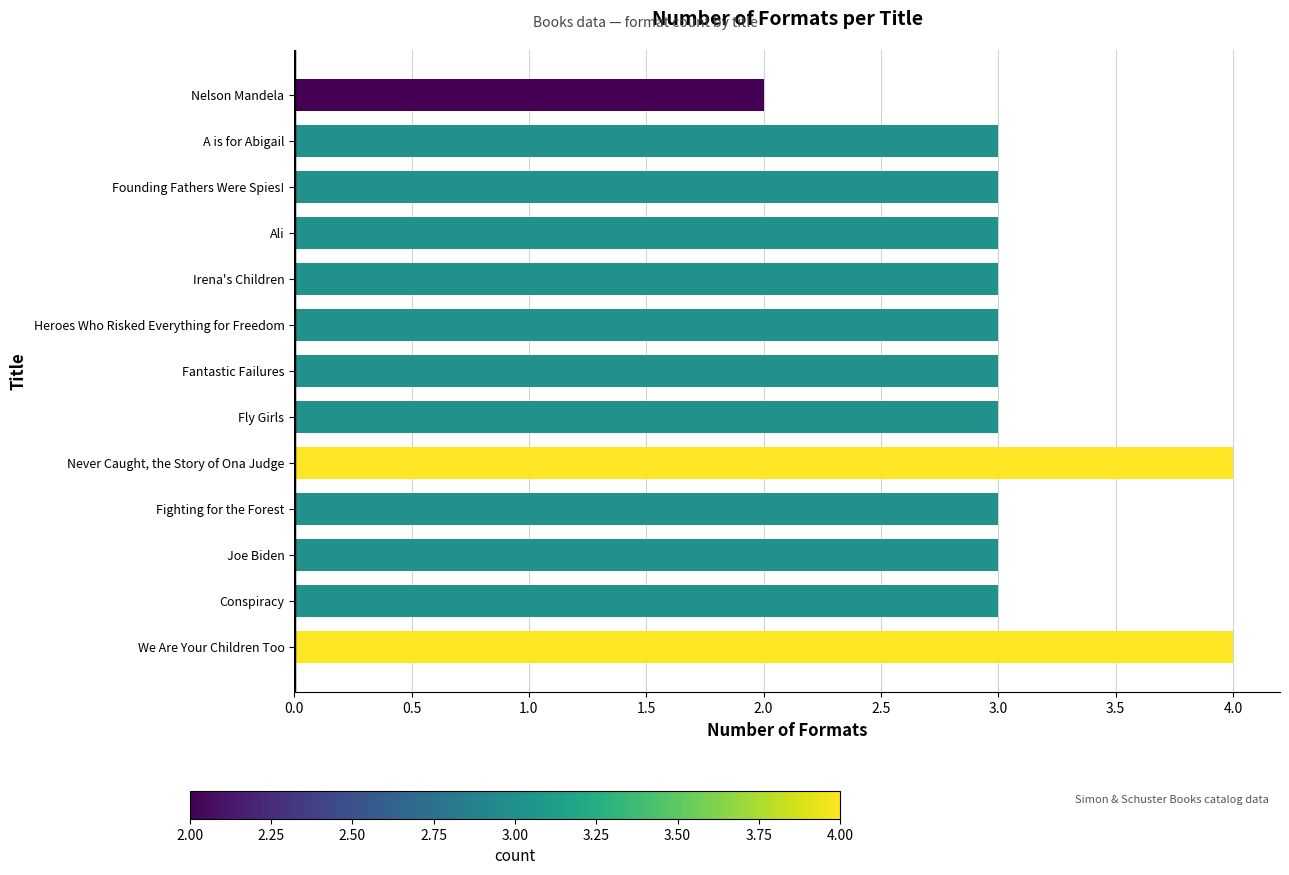

Reading bottom to top, transcribe all the data shown in this chart.

We Are Your Children Too=4	Conspiracy=3	Joe Biden=3	Fighting for the Forest=3	Never Caught, the Story of Ona Judge=4	Fly Girls=3	Fantastic Failures=3	Heroes Who Risked Everything for Freedom=3	Irena's Children=3	Ali=3	Founding Fathers Were Spies!=3	A is for Abigail=3	Nelson Mandela=2